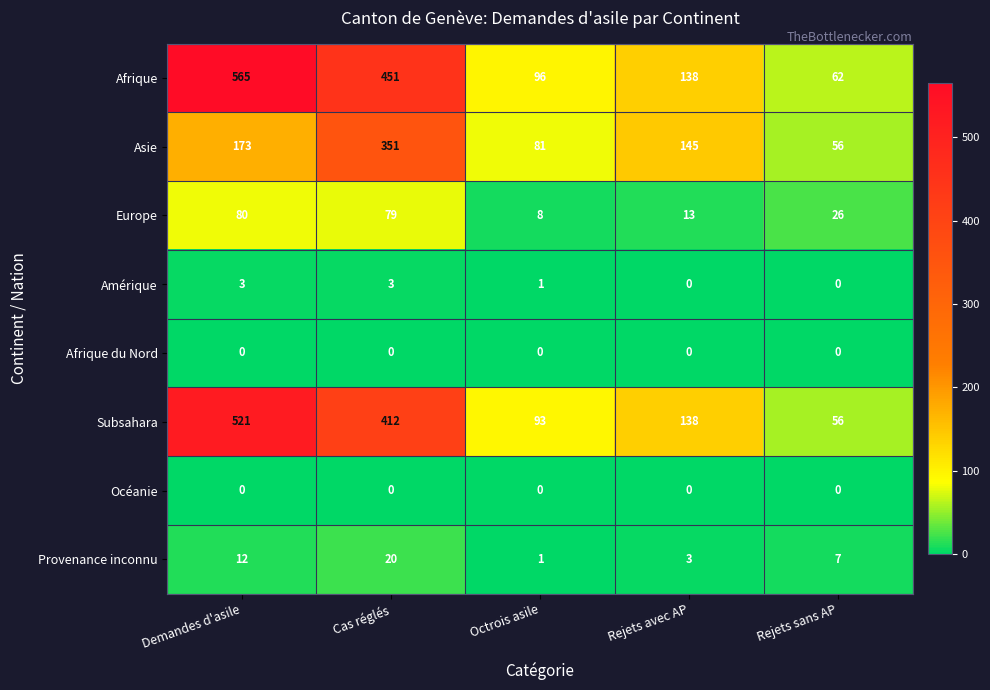

Between Demandes d'asile and Rejets avec AP, which series saw the biggest shift?

Afrique